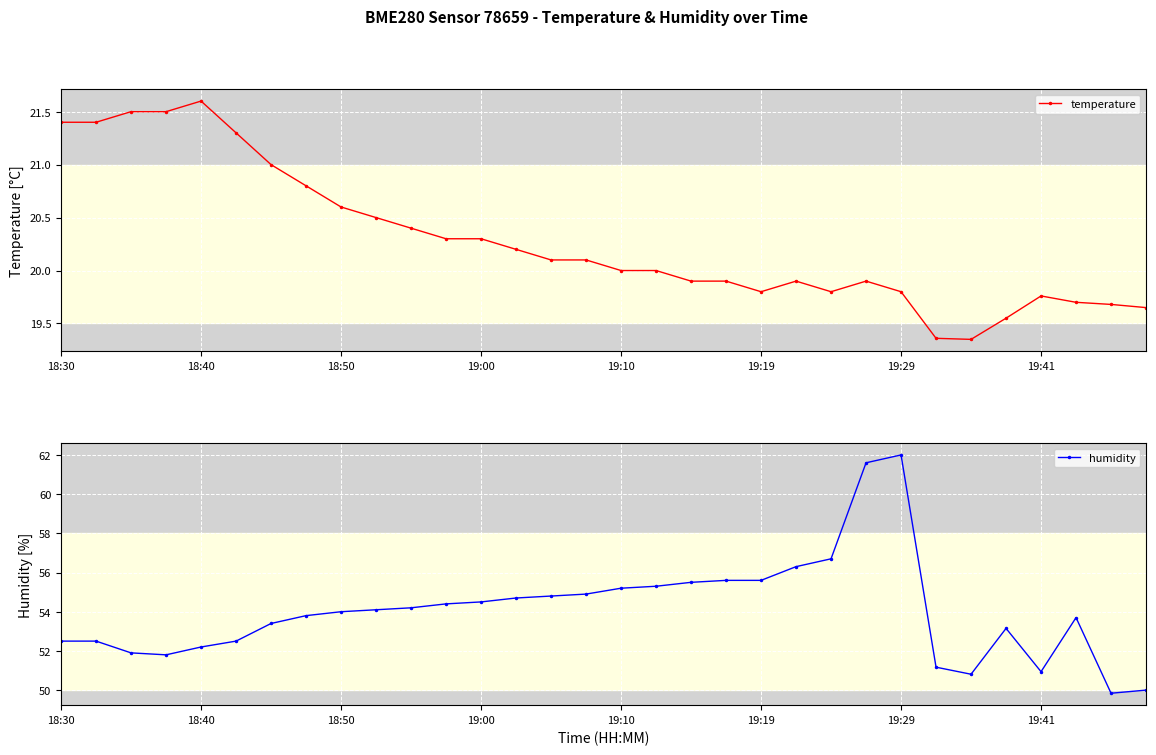

Where does the temperature series first go above 20?

18:30